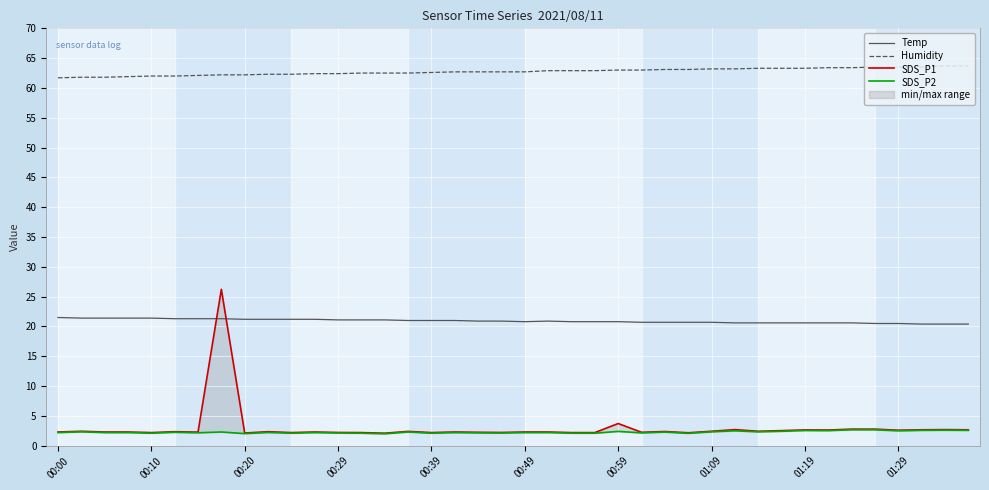

Is it true that SDS_P1 equals 1.1 at 35?

False